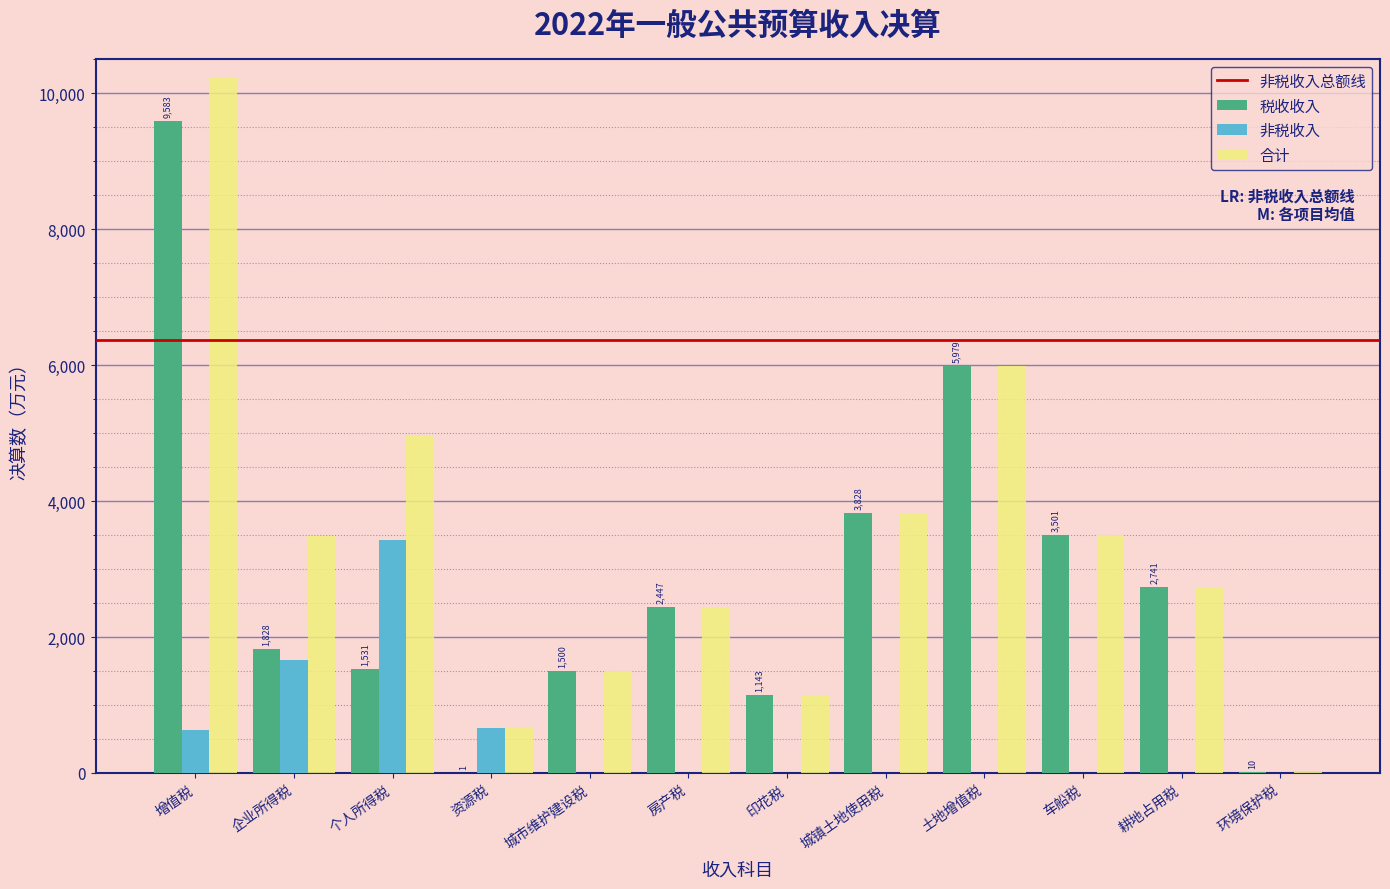

At which label is 税收收入 closest to 4792?

城镇土地使用税